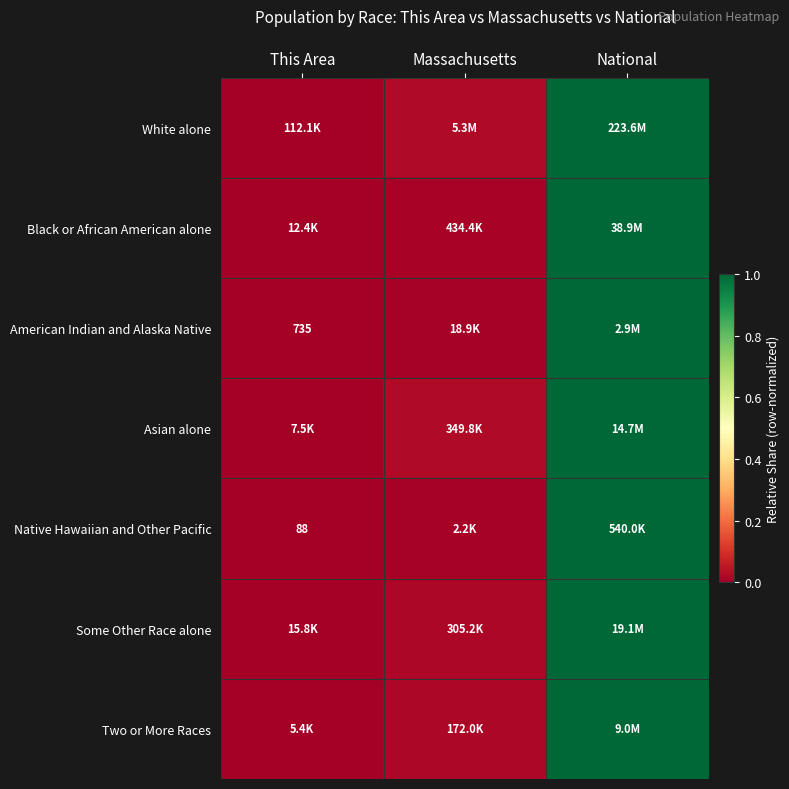

Rank the categories by American Indian and Alaska Native value from highest to lowest.

National, Massachusetts, This Area